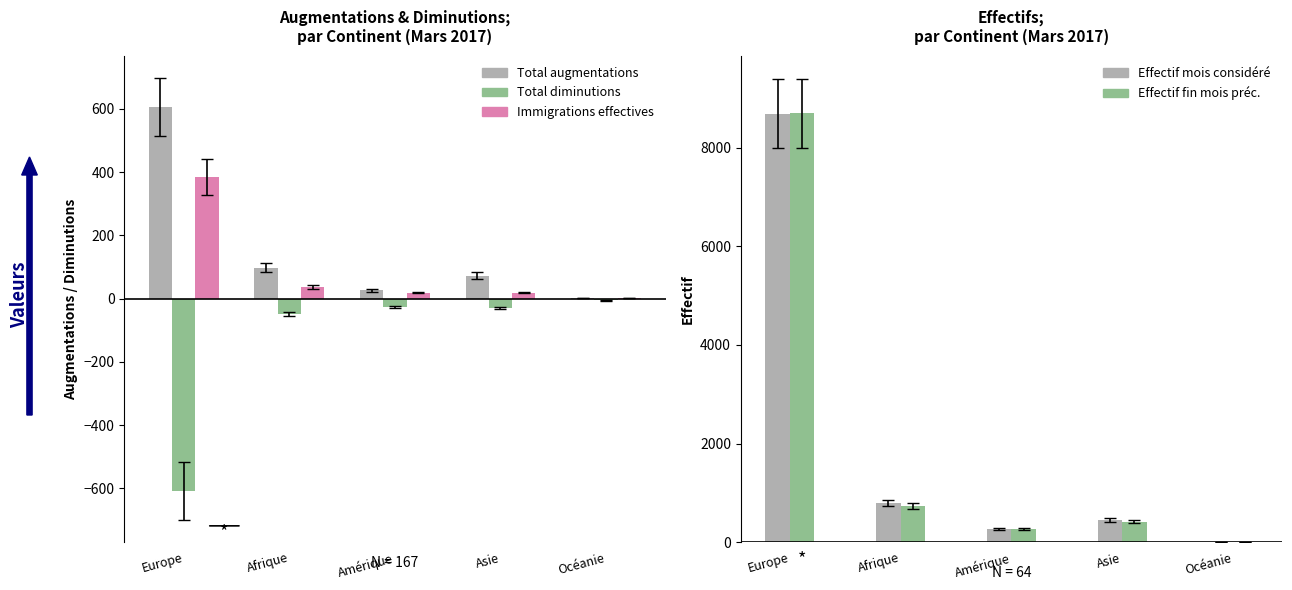

Which series has the widest spread of values?

Effectif du mois considéré